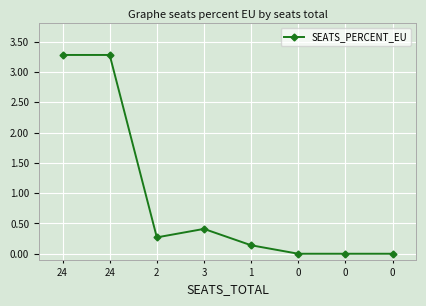

How many categories are shown in the chart?

8